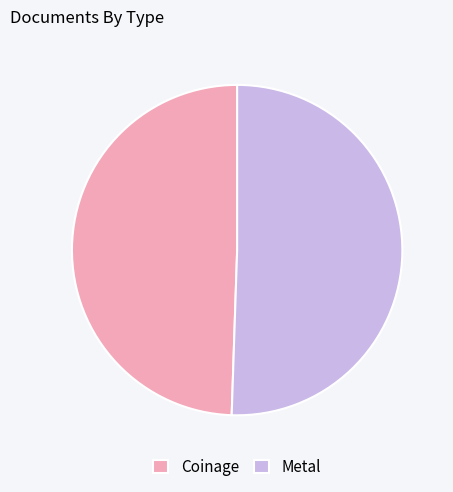

What is the largest slice in the pie chart?

Metal